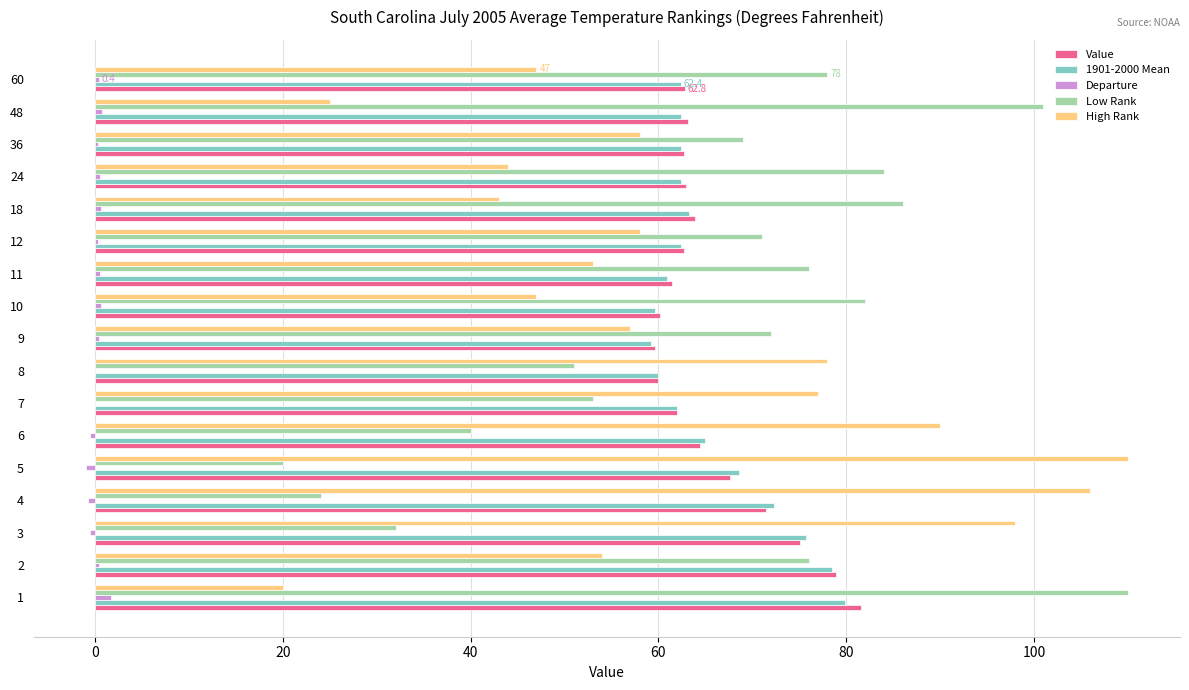

What are all the series names shown in the legend?

Value, 1901-2000 Mean, Departure, Low Rank, High Rank